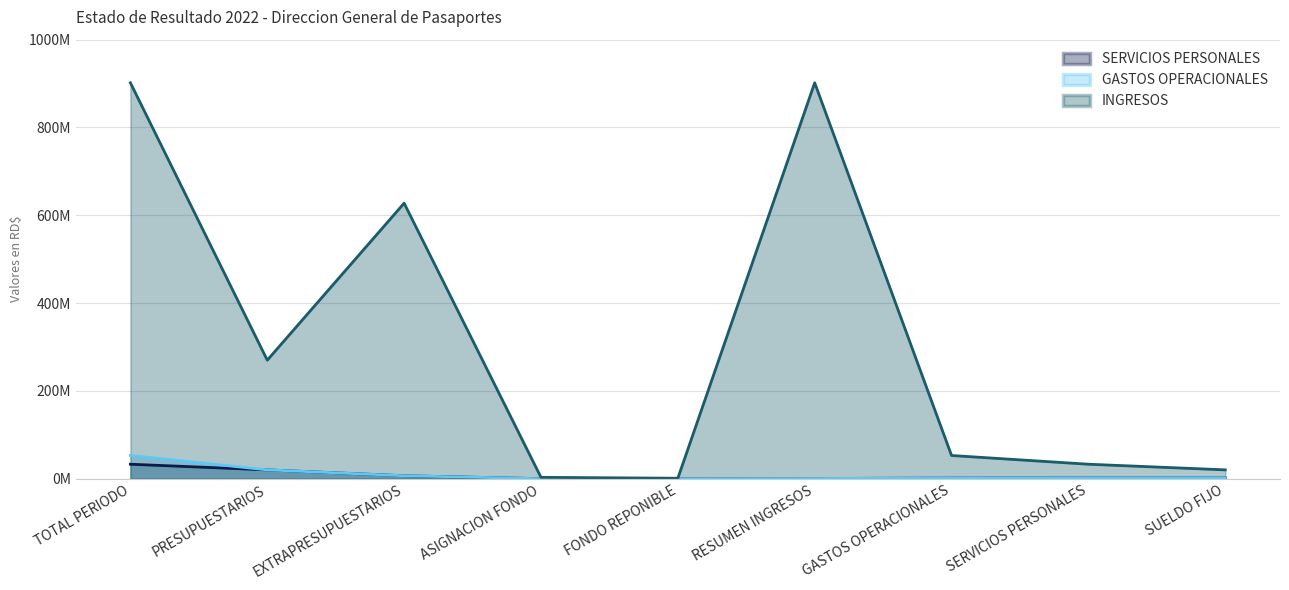

List the series in order of their peak value, lowest first.

SERVICIOS PERSONALES, GASTOS OPERACIONALES, INGRESOS